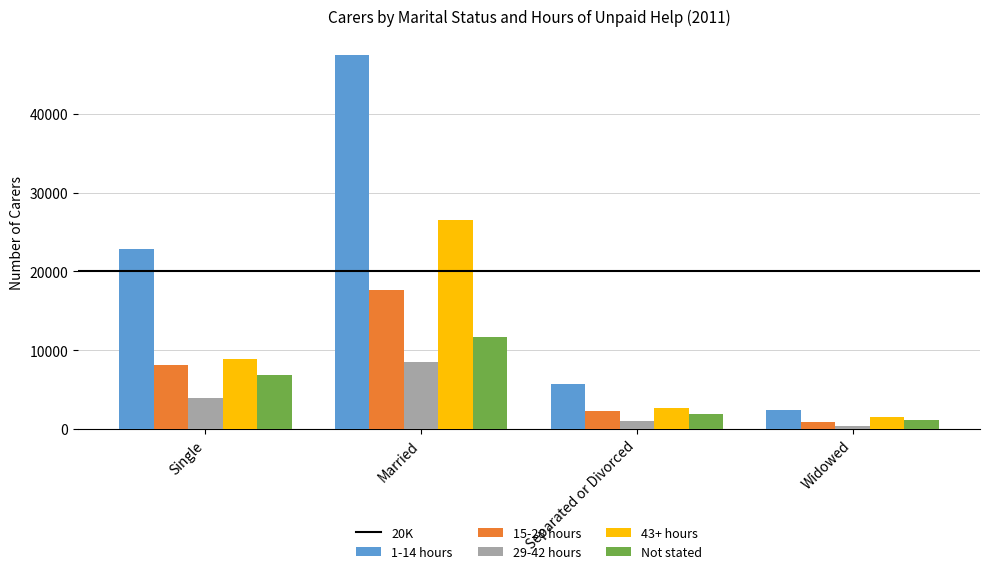

At which category does the chart reach its peak across all series?

Married